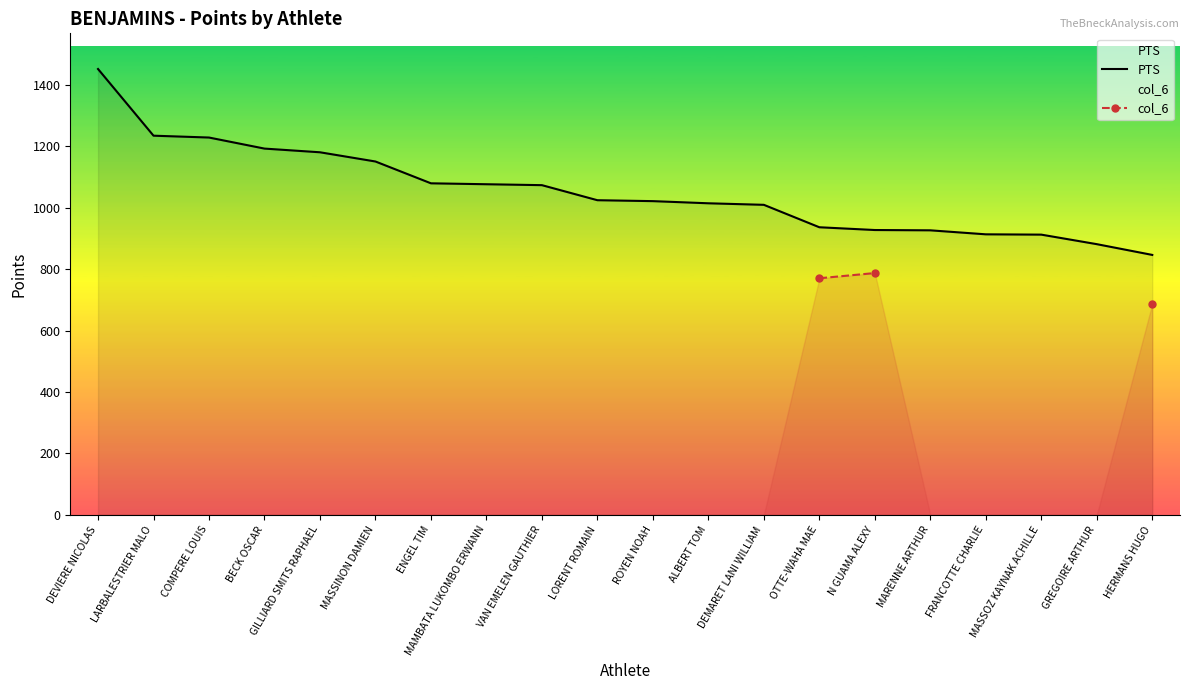

Which has a higher value, MASSINON DAMIEN or COMPERE LOUIS?

COMPERE LOUIS